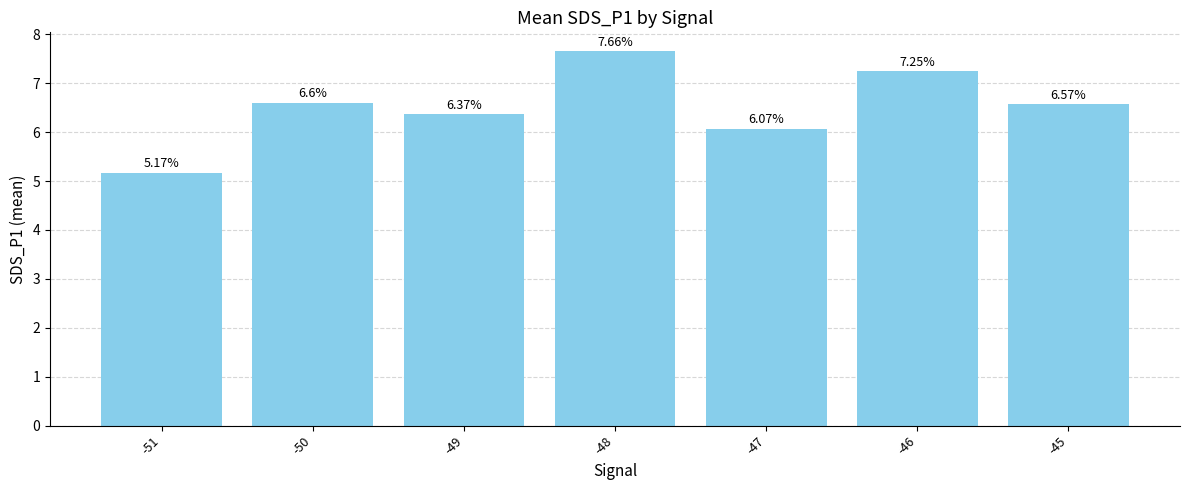

What is the ratio of the value at -48 to the value at -45?

1.2